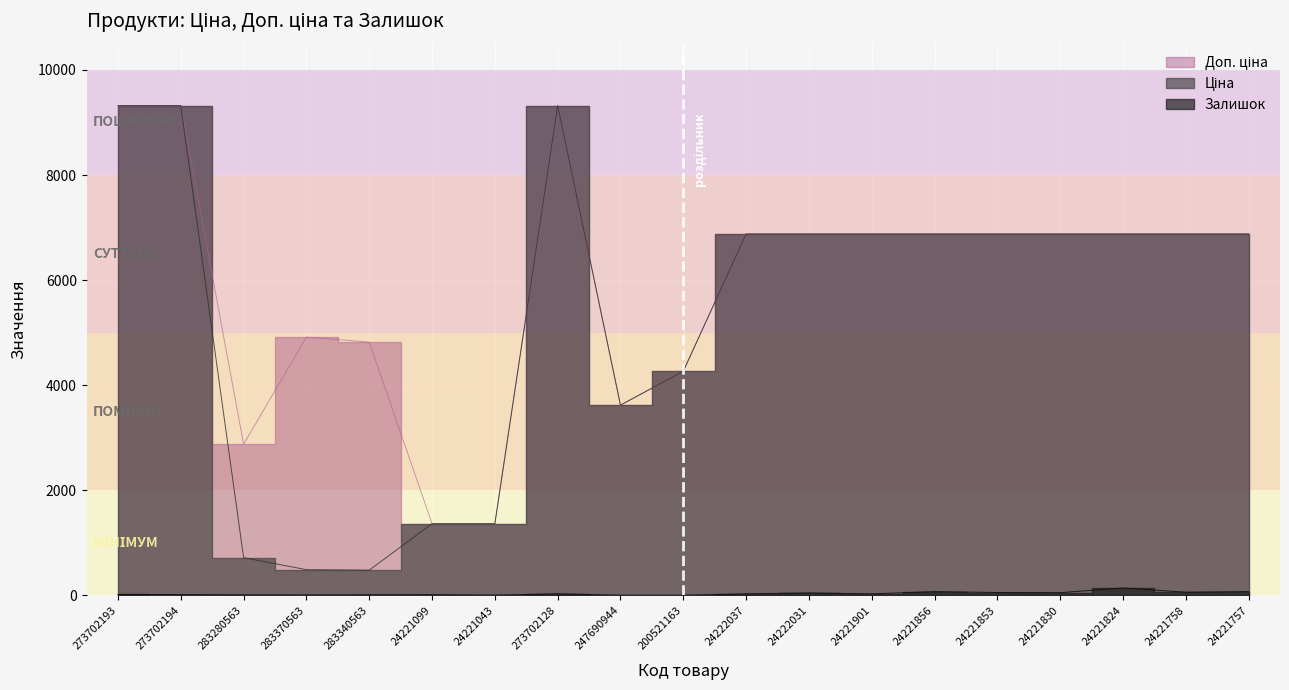

What position from the right is 24221824?

3